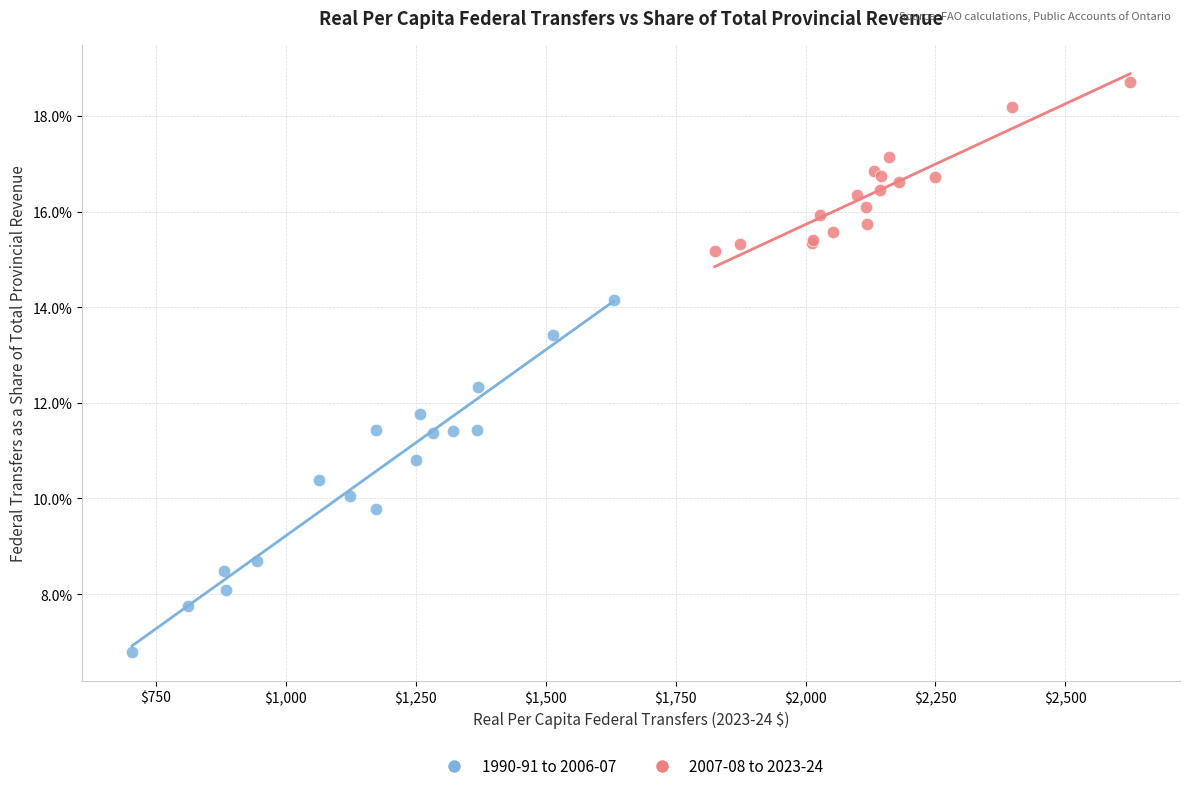

What are all the series names shown in the legend?

1990-91 to 2006-07, 2007-08 to 2023-24